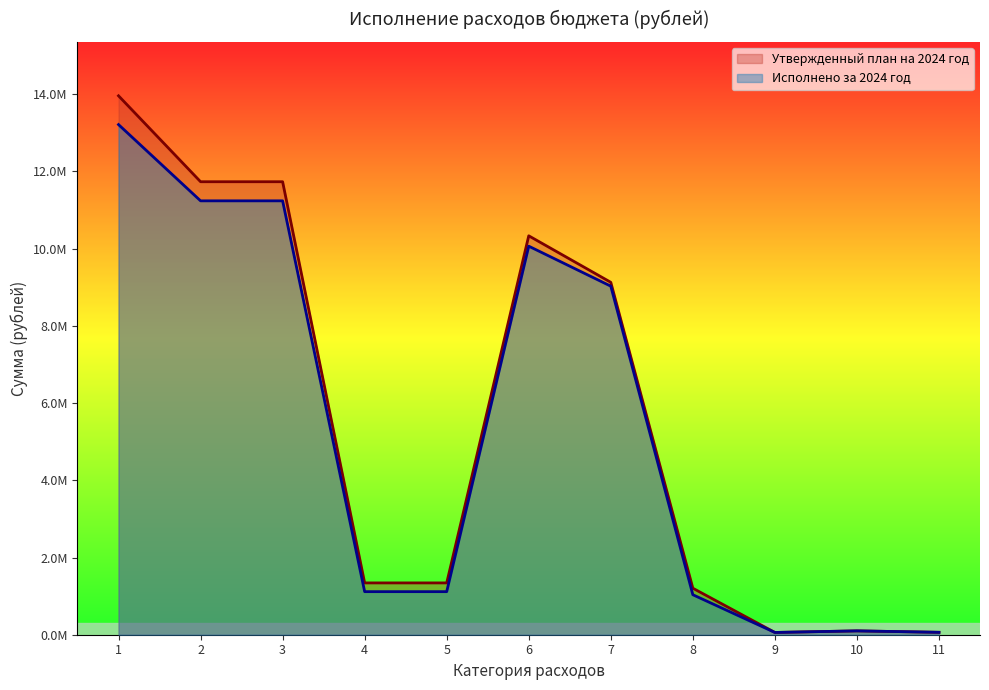

Reading left to right, what are all the values shown in this chart?

Утвержденный план на 2024 год: 13957847.5	11732498.1	11732498.1	1341934.5	1341934.5	10331863.7	9127332.5	1204531.1	58700.0	99662.3	62541.0
Исполнено за 2024 год: 13212427.0	11237565.2	11237565.2	1115482.4	1115482.4	10063382.9	9027600.2	1035782.7	58700.0	99662.3	62541.0